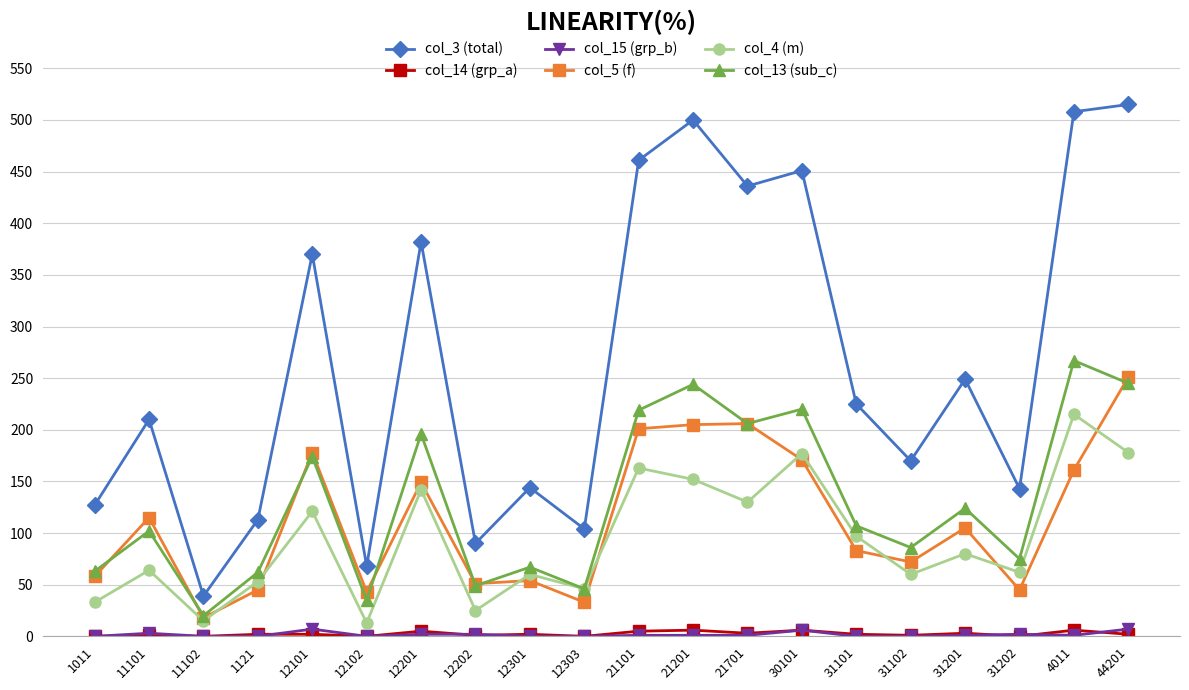

Is the value of col_14 (grp_a) at 12303 greater than the value of col_3 (total) at 12101?

No